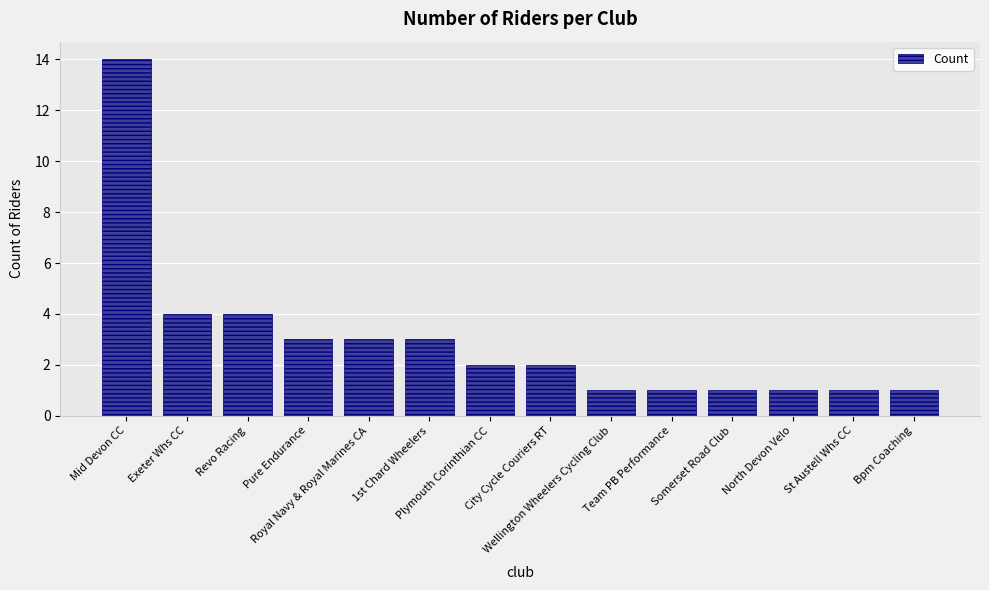

How many bars are there in total?

14